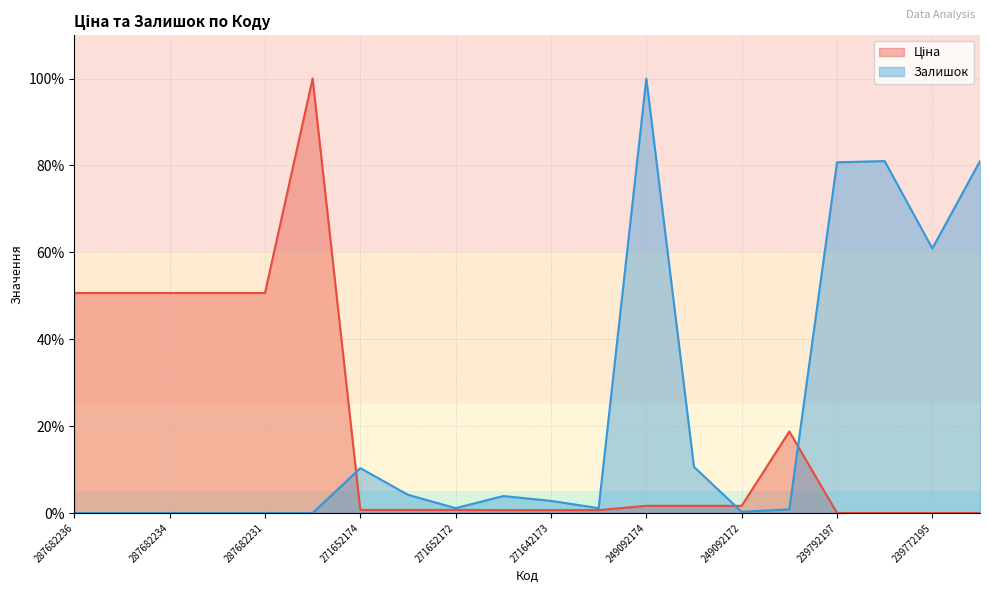

Reading right to left, list all the values displayed in this chart.

Ціна: 0.0	0.0	0.0	0.0	18.8	1.7	1.7	1.7	0.7	0.7	0.7	0.7	0.7	0.7	100.0	50.6	50.6	50.6	50.6	50.6
Залишок: 81.0	60.9	81.0	80.7	0.8	0.3	10.6	100.0	1.1	2.8	3.9	1.1	4.2	10.3	0.0	0.0	0.0	0.0	0.0	0.0